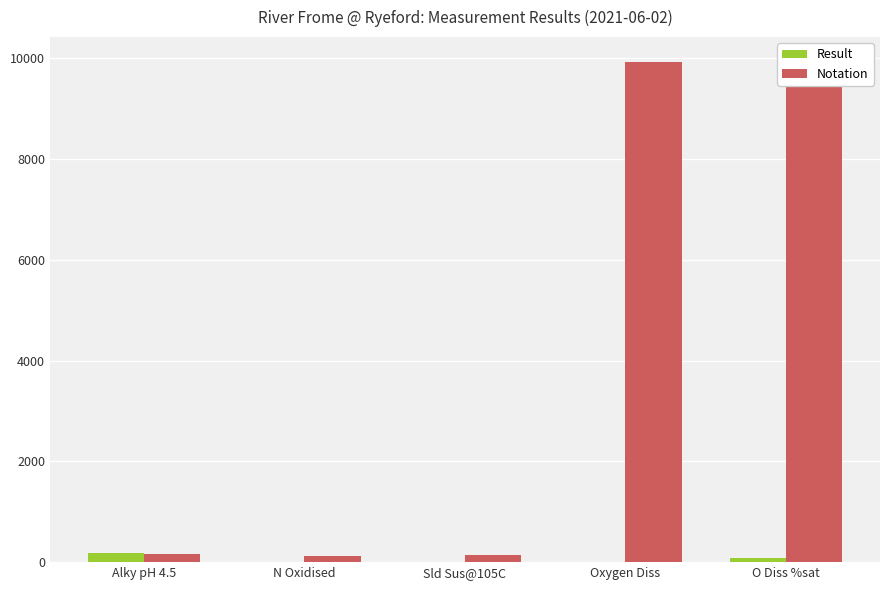

Which series has the widest spread of values?

Notation